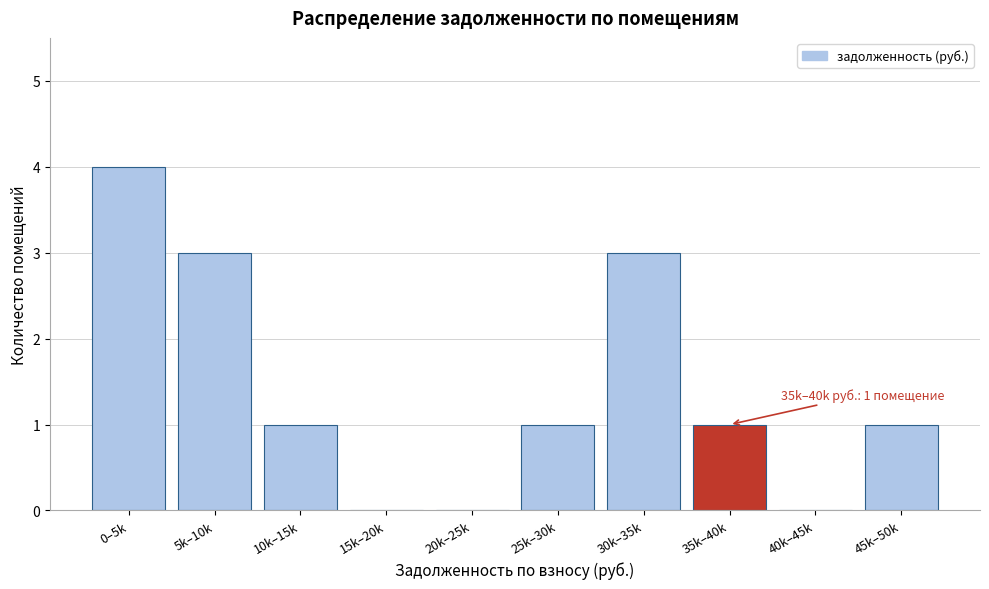

Reading right to left, list all the values displayed in this chart.

45k–50k=1	40k–45k=0	35k–40k=1	30k–35k=3	25k–30k=1	20k–25k=0	15k–20k=0	10k–15k=1	5k–10k=3	0–5k=4